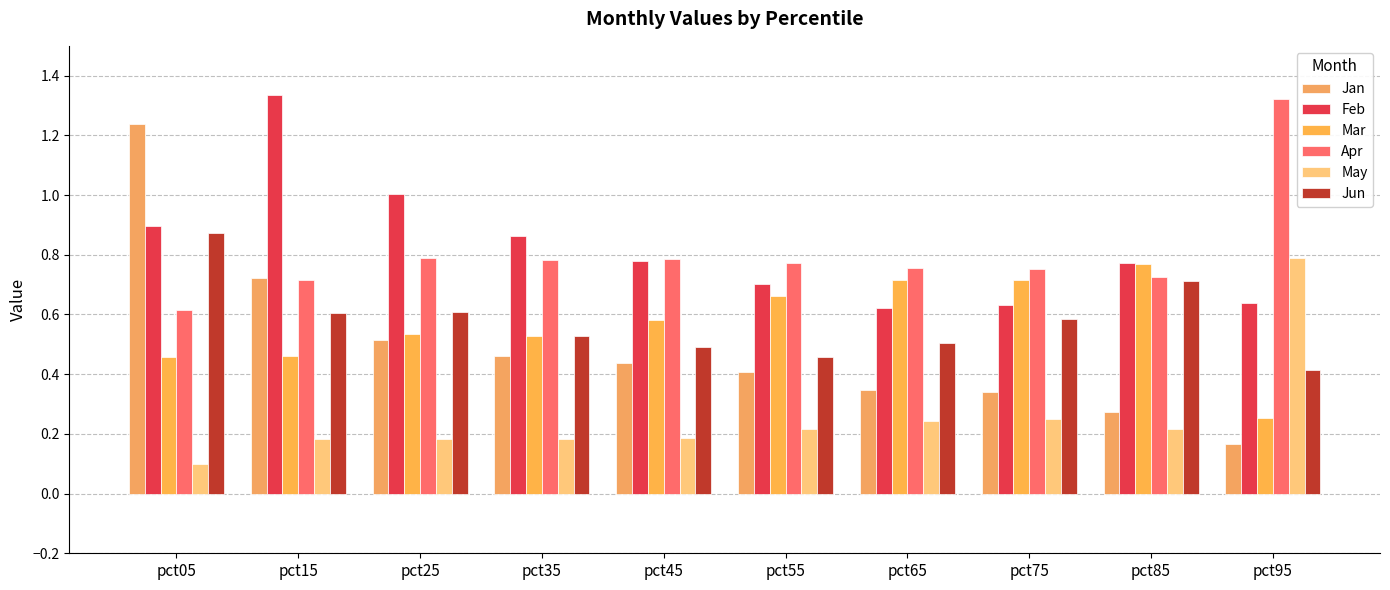

At which category is the sum across all series the highest?

pct05